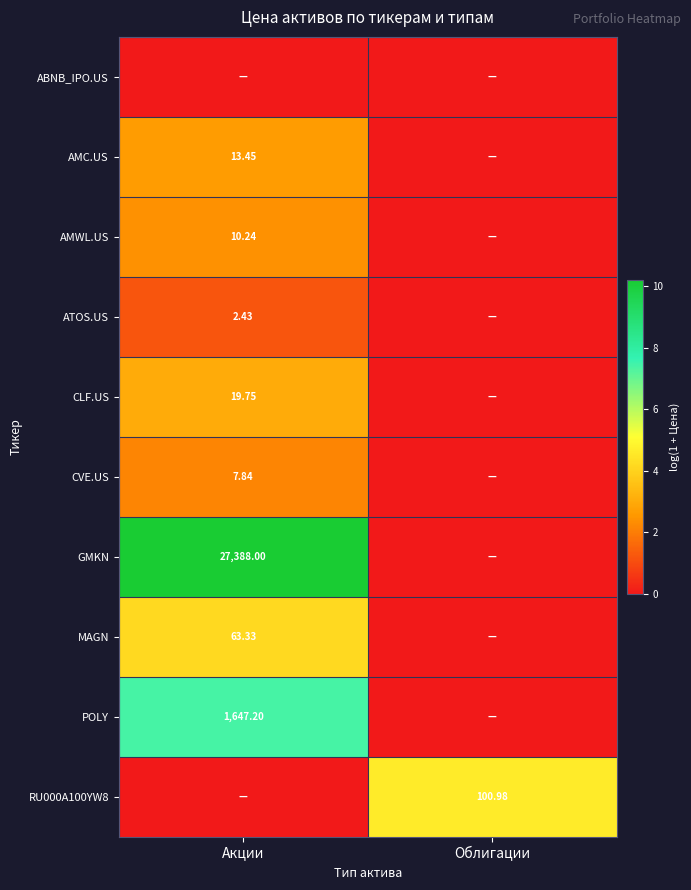

At how many categories does at least one series exceed 1?

2